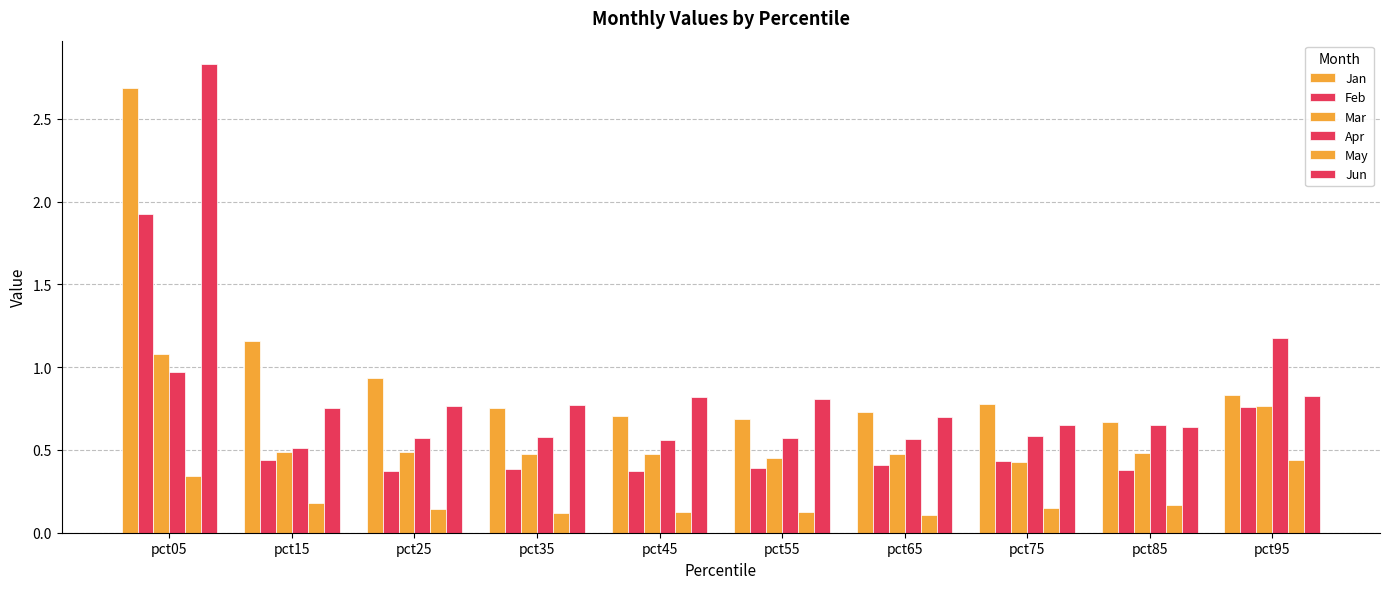

How many categories are shown in the chart?

10